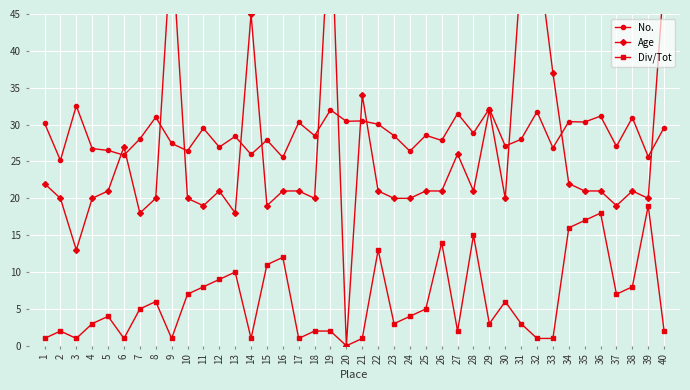

How many values in the No. series are below 28?

16